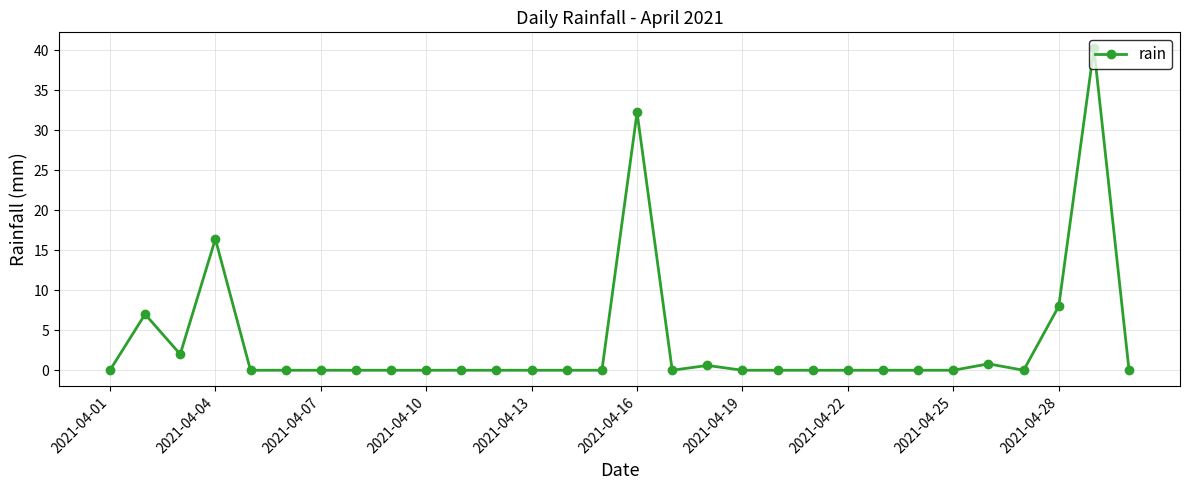

What is the average value?

3.6